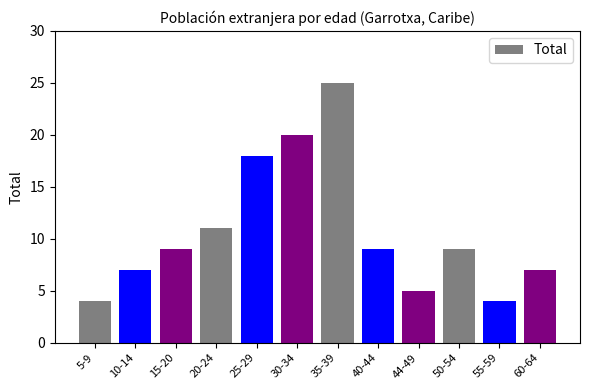

What is the label of the 5th bar from the left?

25-29